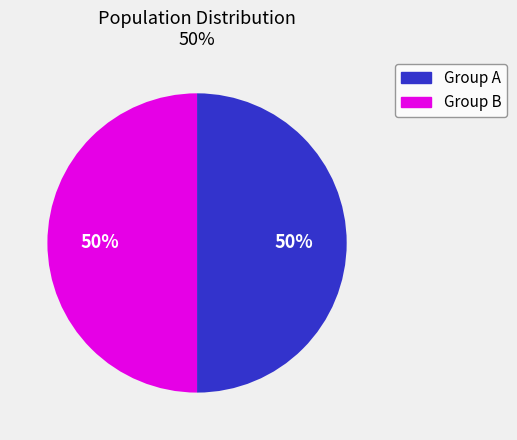

To the nearest percent, what is the difference between the largest and smallest slice percentages?

0%